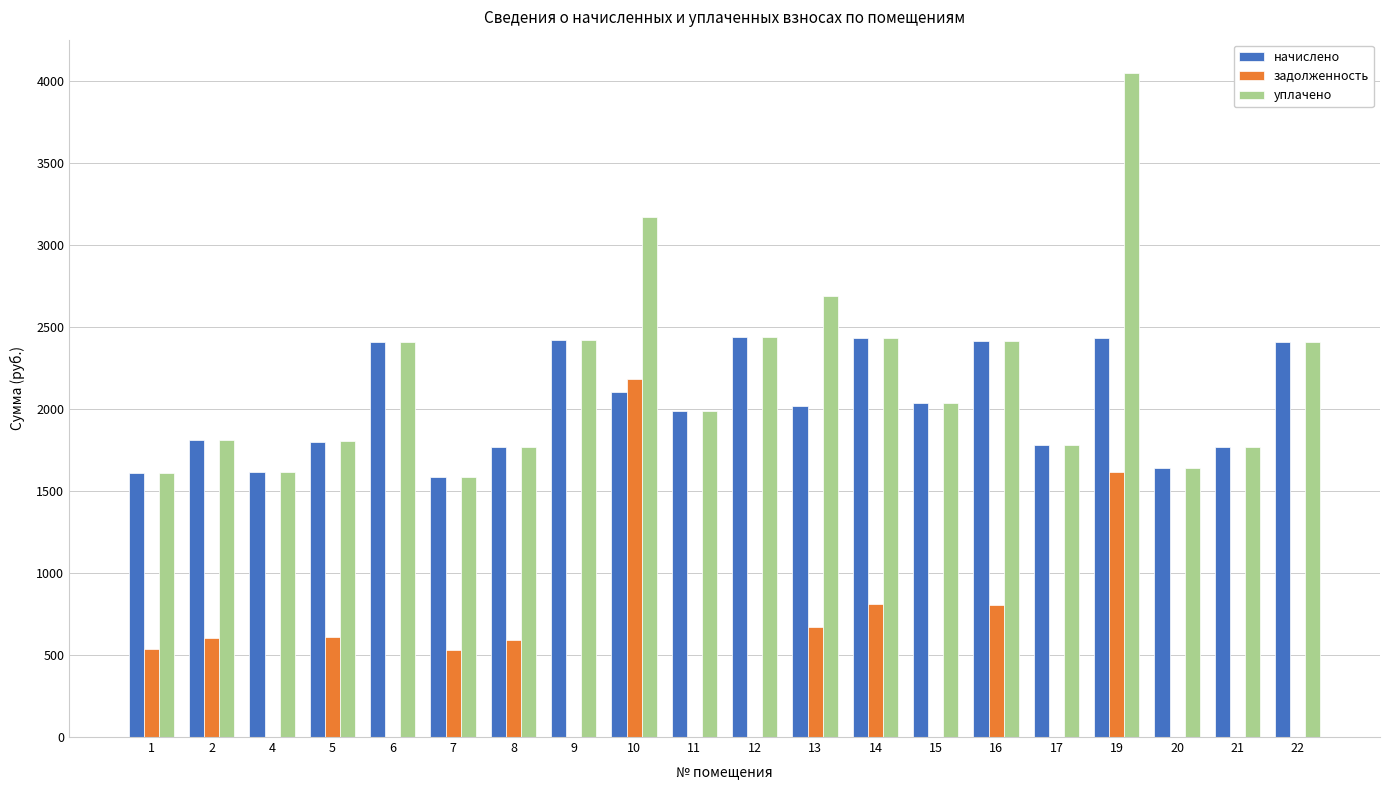

At which category is the sum across all series the highest?

19